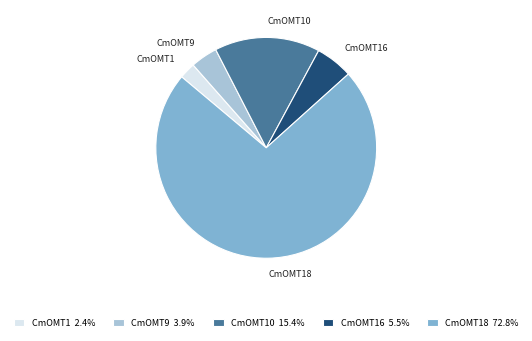

Is the sum of CmOMT9 and CmOMT16 greater than half?

No